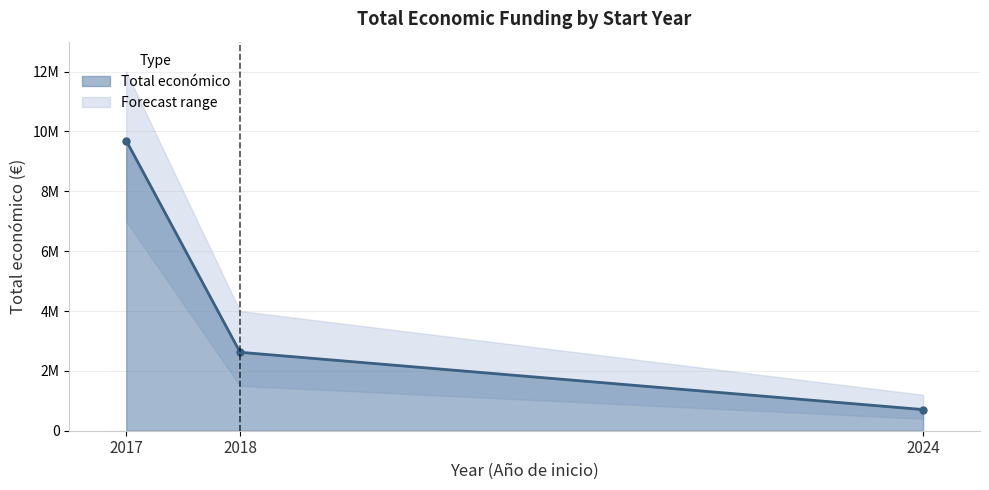

Reading left to right, what are all the values shown in this chart?

9695285	2621579	706697